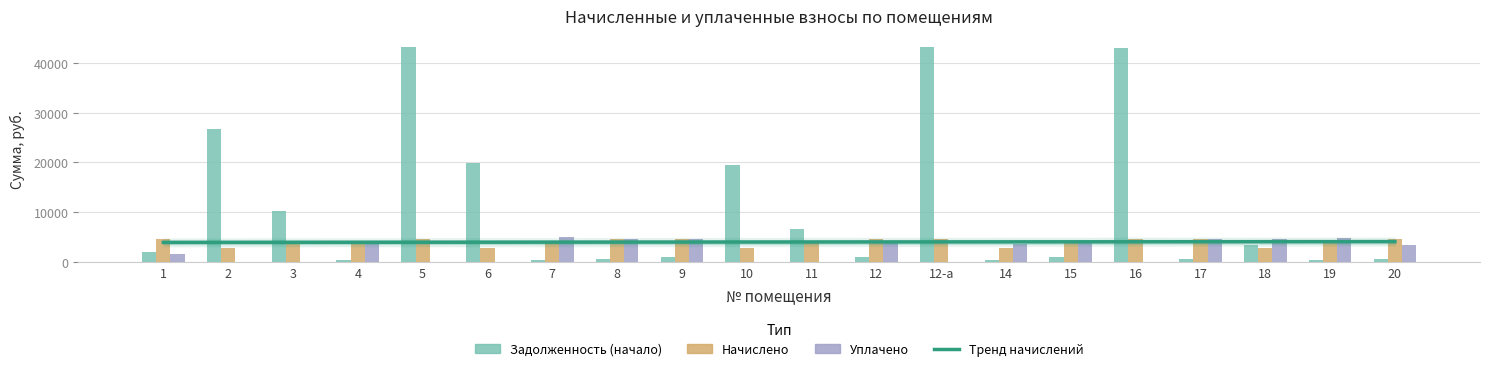

Reading right to left, extract all data points from this chart.

Задолженность (начало): 20=499.3	19=459.7	18=3299.8	17=507.3	16=42952.3	15=928.4	14=305.2	12-а=43264.0	12=913.2	11=6669.1	10=19568.3	9=1007.2	8=505.1	7=461.2	6=19830.2	5=43138.8	4=441.4	3=10143.3	2=26743.9	1=2032.3
Начислено: 20=4512.8	19=4137.3	18=2786.8	17=4565.5	16=4539.1	15=4137.3	14=2747.2	12-а=4572.1	12=4552.3	11=4183.4	10=2767.0	9=4532.6	8=4545.7	7=4150.4	6=2819.7	5=4558.9	4=3972.6	3=4176.8	2=2826.3	1=4585.2
Уплачено: 20=3399.9	19=4738.8	18=4500.0	17=4565.5	16=0.0	15=4134.3	14=3576.0	12-а=0.0	12=4046.5	11=0.0	10=0.0	9=4532.6	8=4545.7	7=5072.8	6=0.0	5=0.0	4=3972.6	3=0.0	2=0.0	1=1517.6